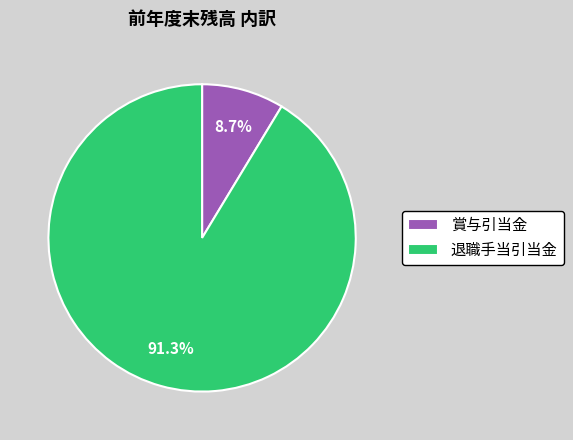

To the nearest percent, what is the difference between the largest and smallest slice percentages?

83%